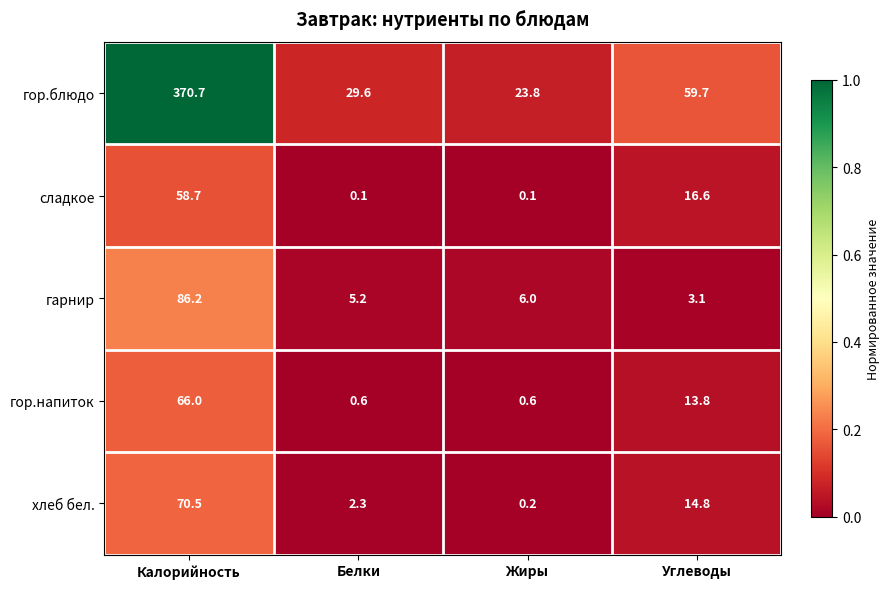

What is the difference between the maximum and minimum values in the гарнир series?

83.1